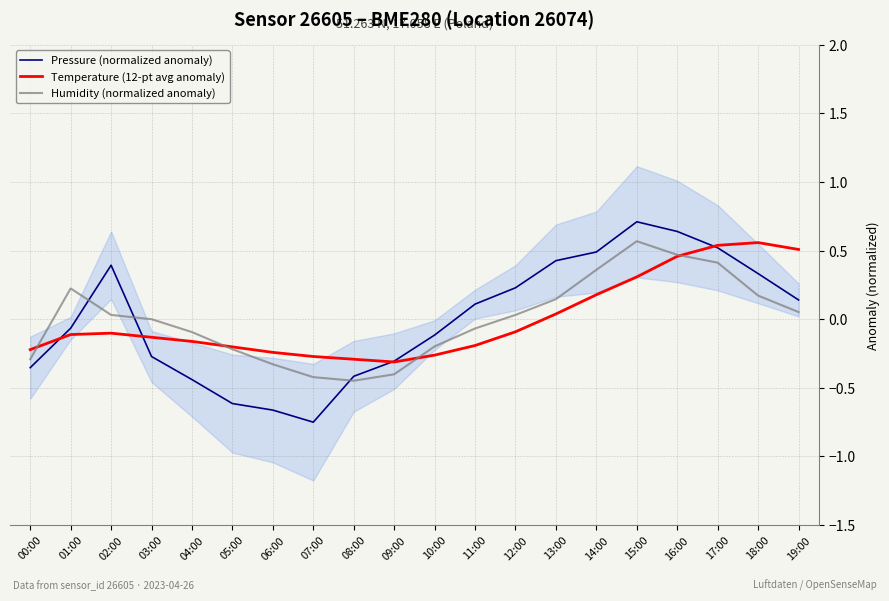

Reading left to right, extract all data points from this chart.

Pressure (normalized anomaly): -0.4	-0.1	0.4	-0.3	-0.4	-0.6	-0.7	-0.8	-0.4	-0.3	-0.1	0.1	0.2	0.4	0.5	0.7	0.6	0.5	0.3	0.1
Temperature (12-pt avg anomaly): -0.2	-0.1	-0.1	-0.1	-0.2	-0.2	-0.2	-0.3	-0.3	-0.3	-0.3	-0.2	-0.1	0.0	0.2	0.3	0.5	0.5	0.6	0.5
Humidity (normalized anomaly): -0.3	0.2	0.0	0.0	-0.1	-0.2	-0.3	-0.4	-0.4	-0.4	-0.2	-0.1	0.0	0.1	0.4	0.6	0.5	0.4	0.2	0.1